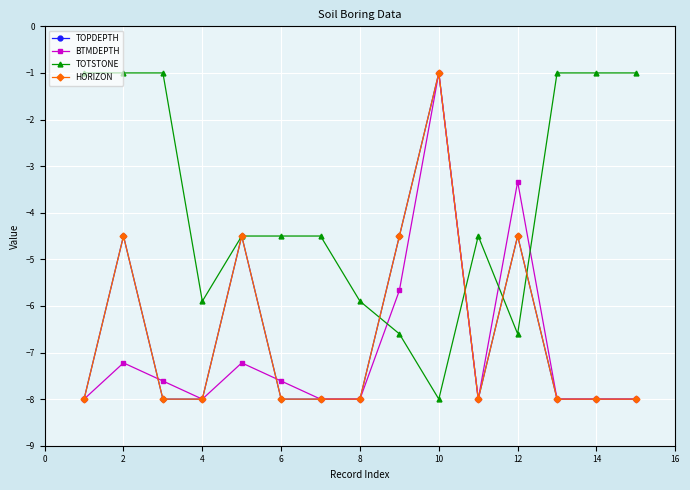

Does the chart have visible grid lines?

Yes